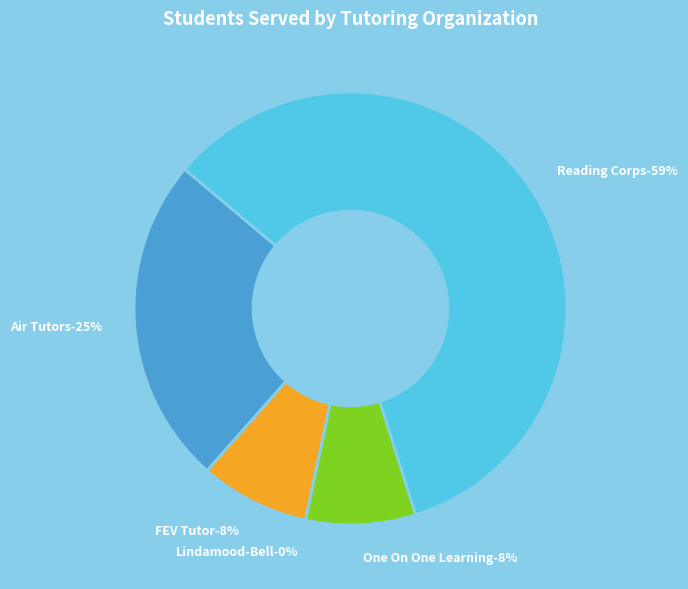

Which category has the smallest portion of the pie?

Lindamood-Bell